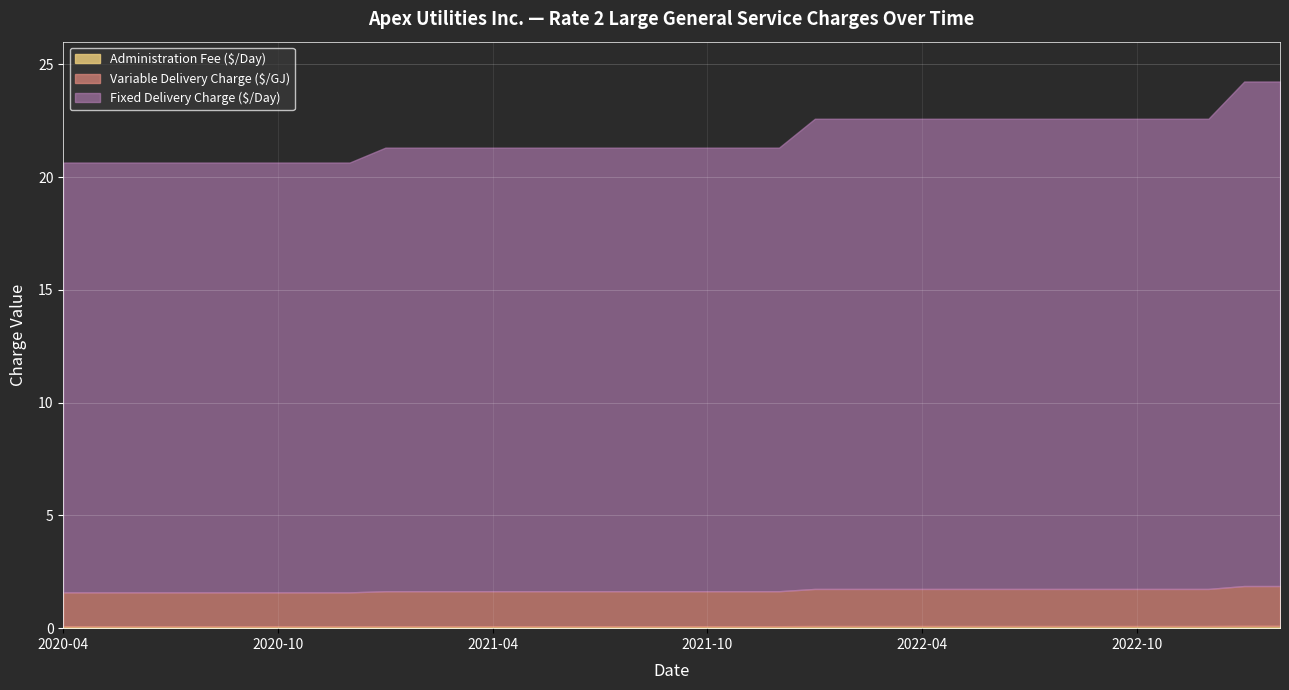

What is the sum of the Administration Fee ($/Day) values at 2020-12-01 and 2020-09-01?

0.2